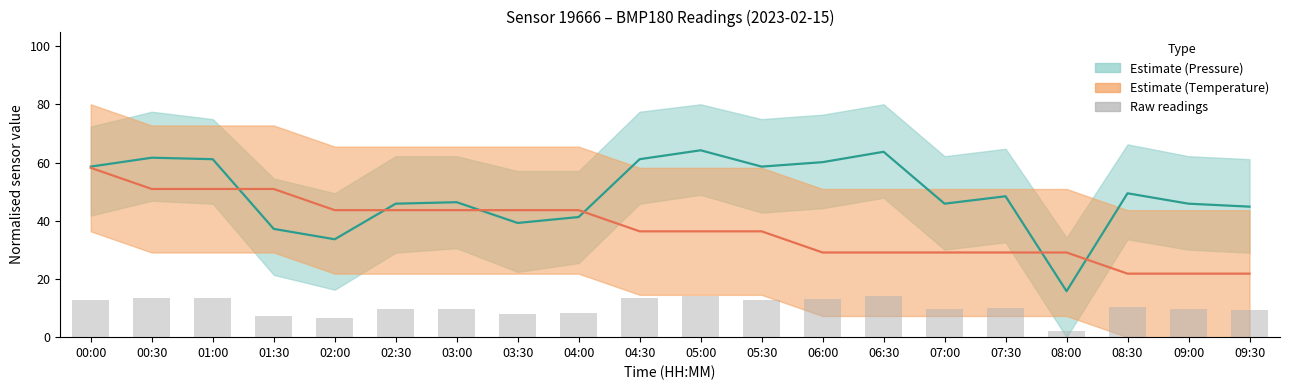

Is it true that the value at 07:30 is 15.5?

False